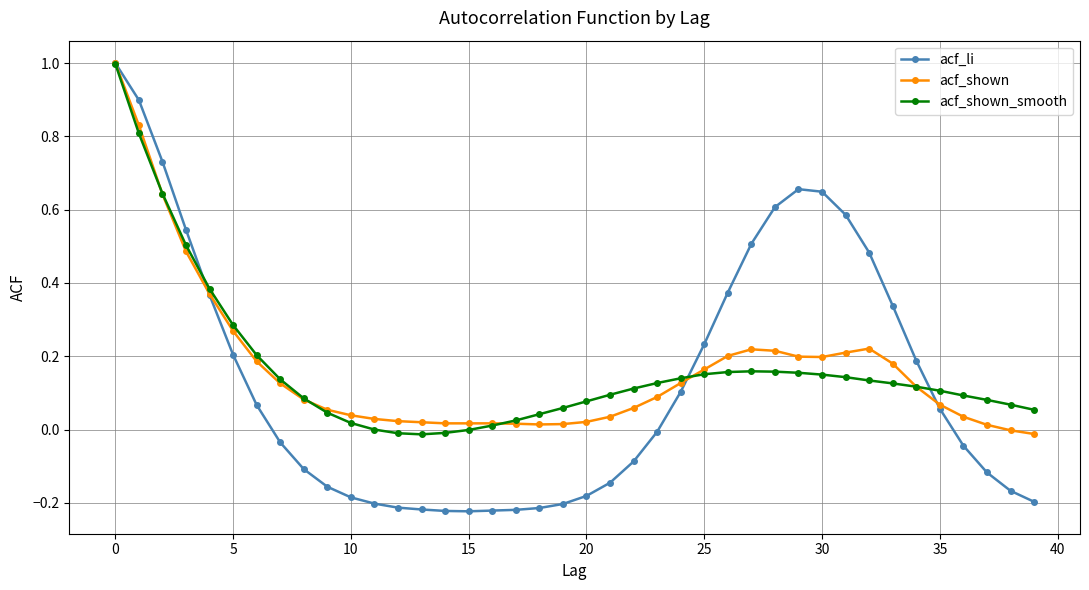

What is the maximum value shown in the chart?

1.0